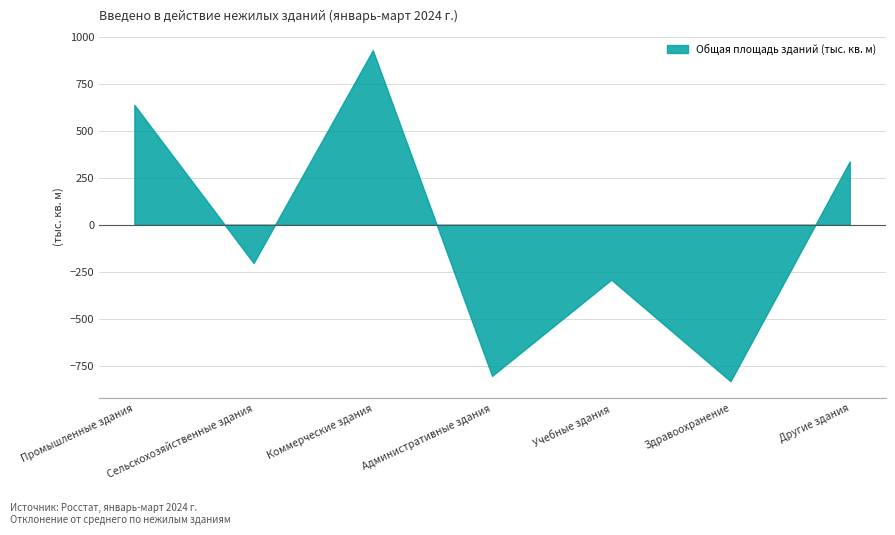

At which category does the data reach its first local peak?

Коммерческие здания